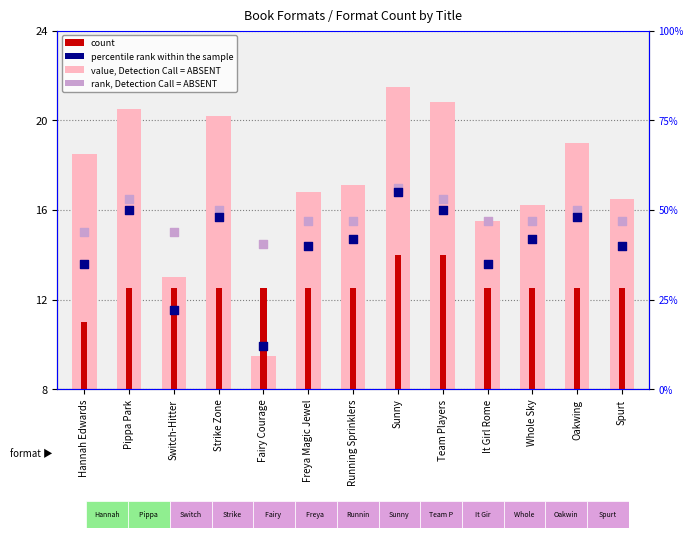

At which category is the sum across all series the highest?

Sunny